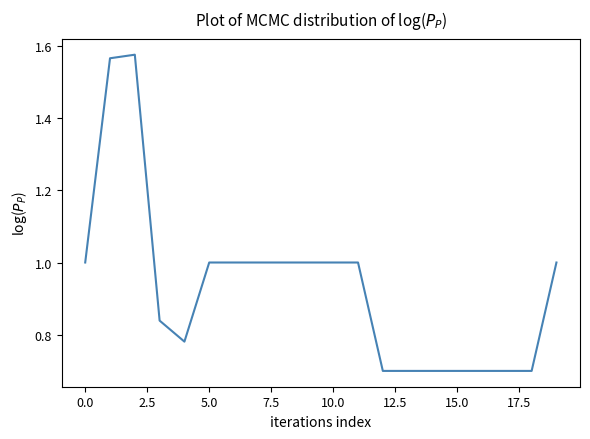

What is the smallest value displayed?

0.7